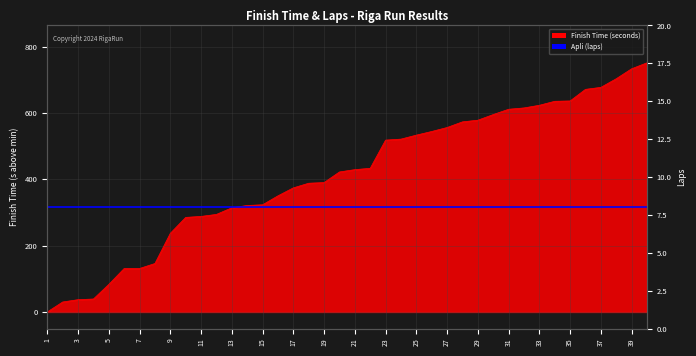

Reading left to right, list all the values displayed in this chart.

0	30	37	39	83	131	131	146	237	285	288	294	314	321	323	350	374	388	390	422	429	433	518	521	533	544	556	573	578	595	611	615	623	635	636	671	677	703	733	751